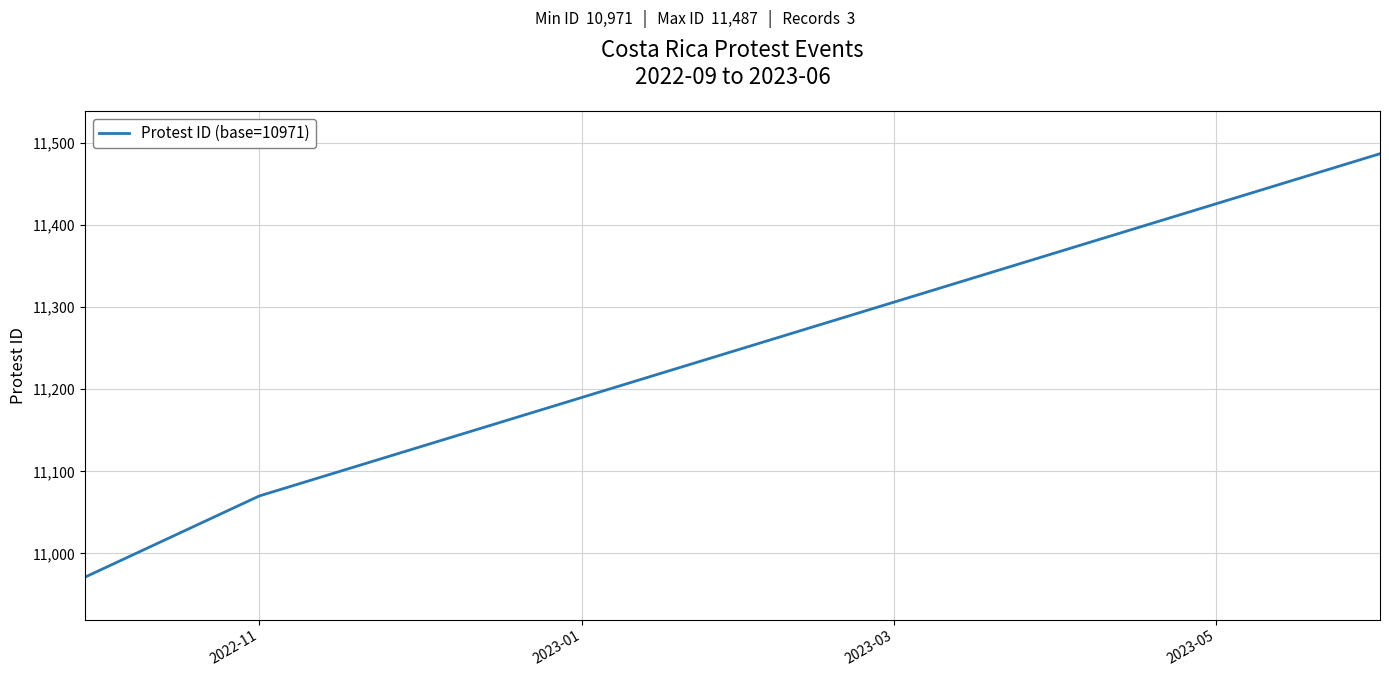

What is the minimum value shown in the chart?

10971